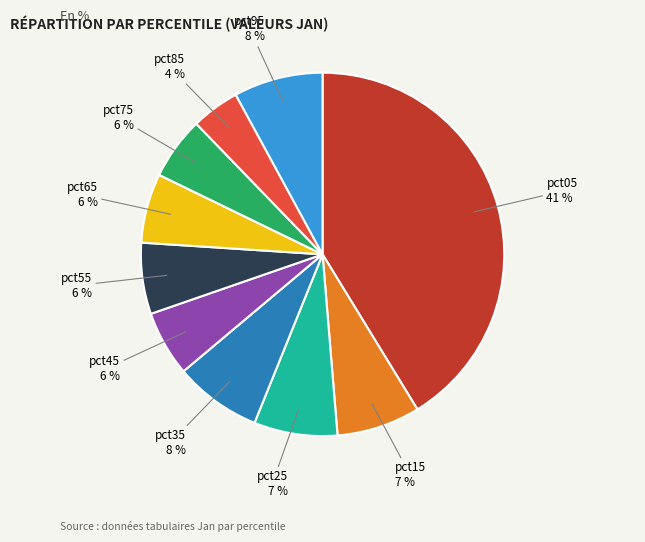

The pct75 slice represents 6% of the pie. True or false?

True